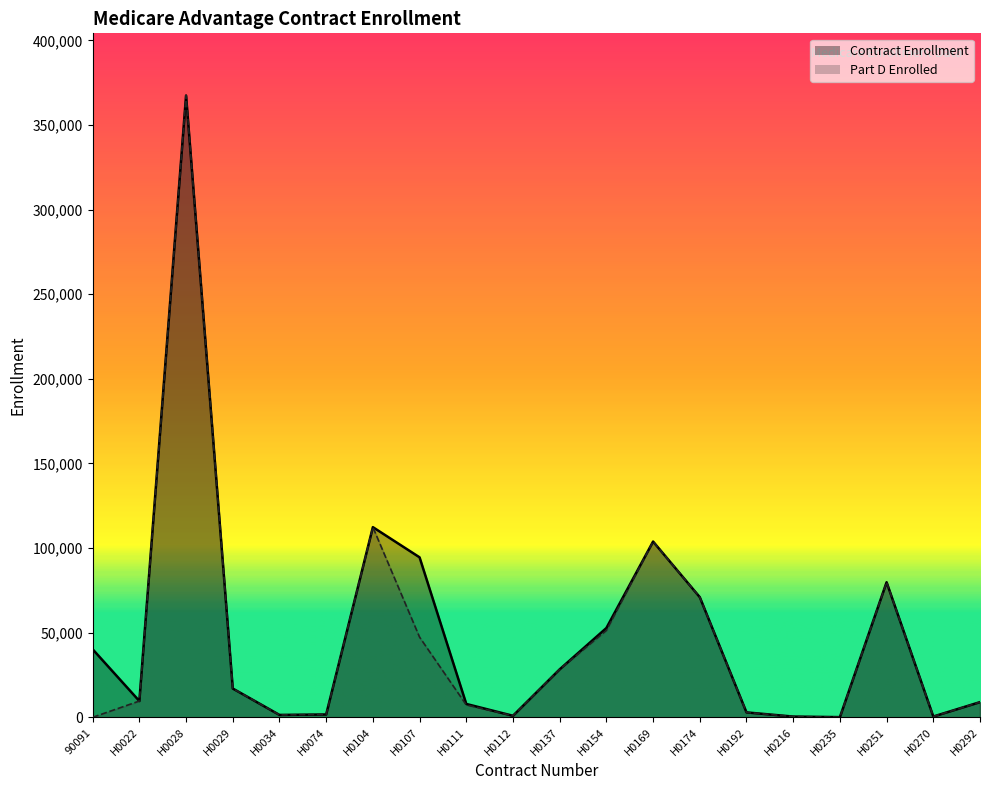

Which category has the highest value in the Part D Enrolled series?

H0028